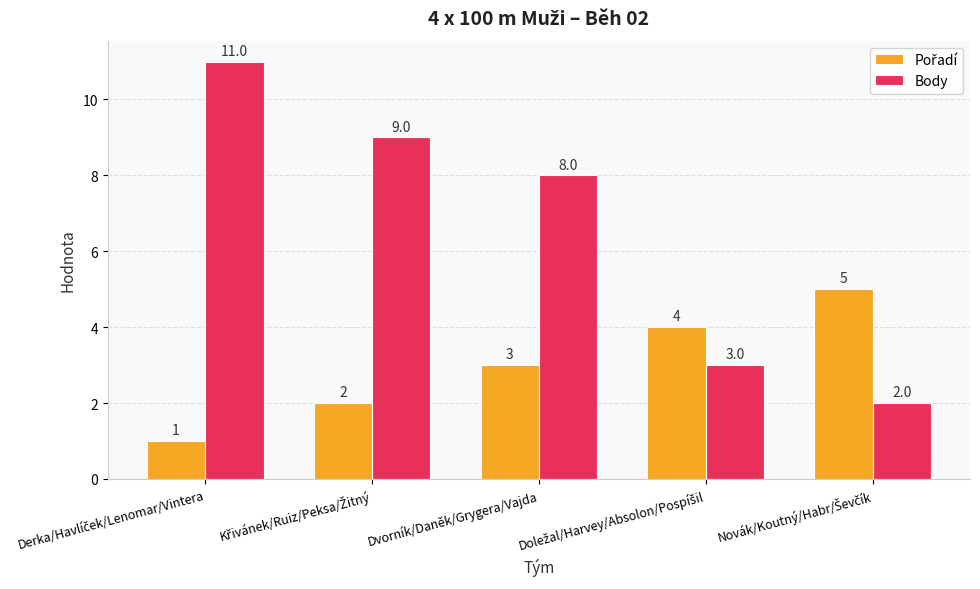

What is the maximum value shown in the chart?

11